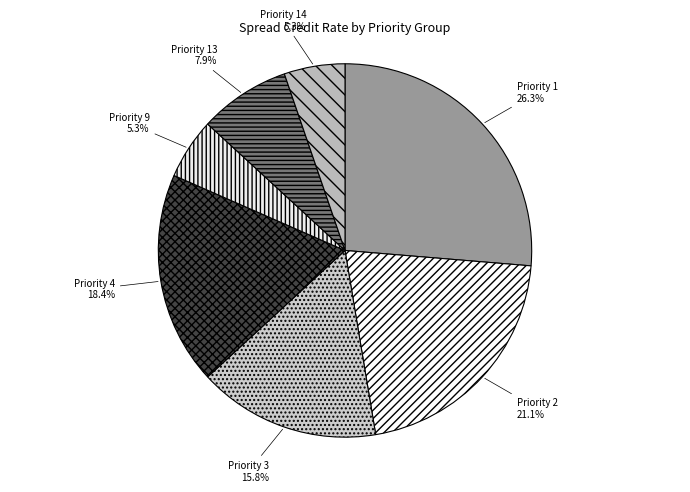

Is it true that Priority 1 is 35% of the pie?

False